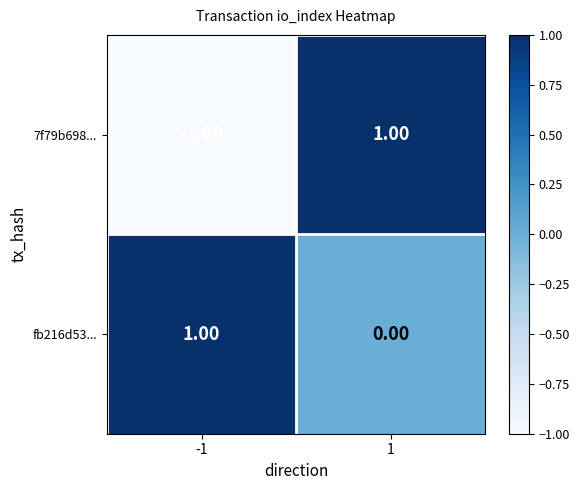

How many series are shown in this chart?

2